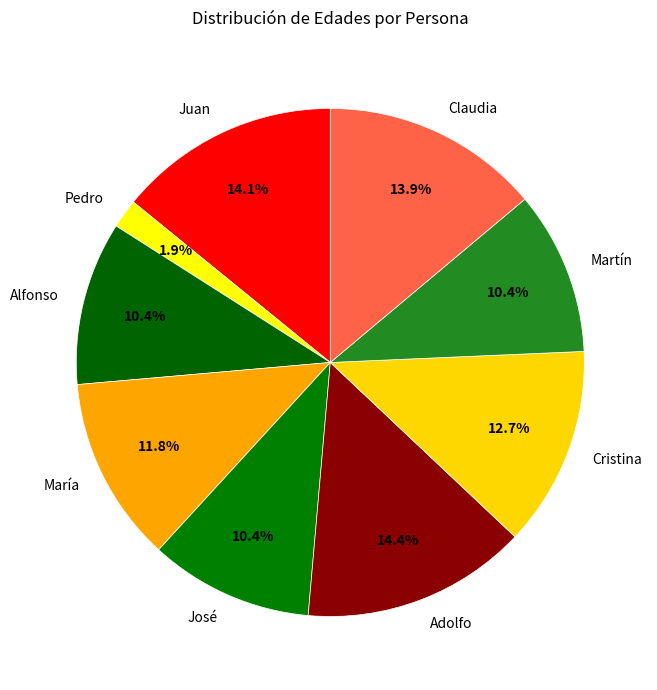

True or false: Pedro accounts for 2% of the total.

True